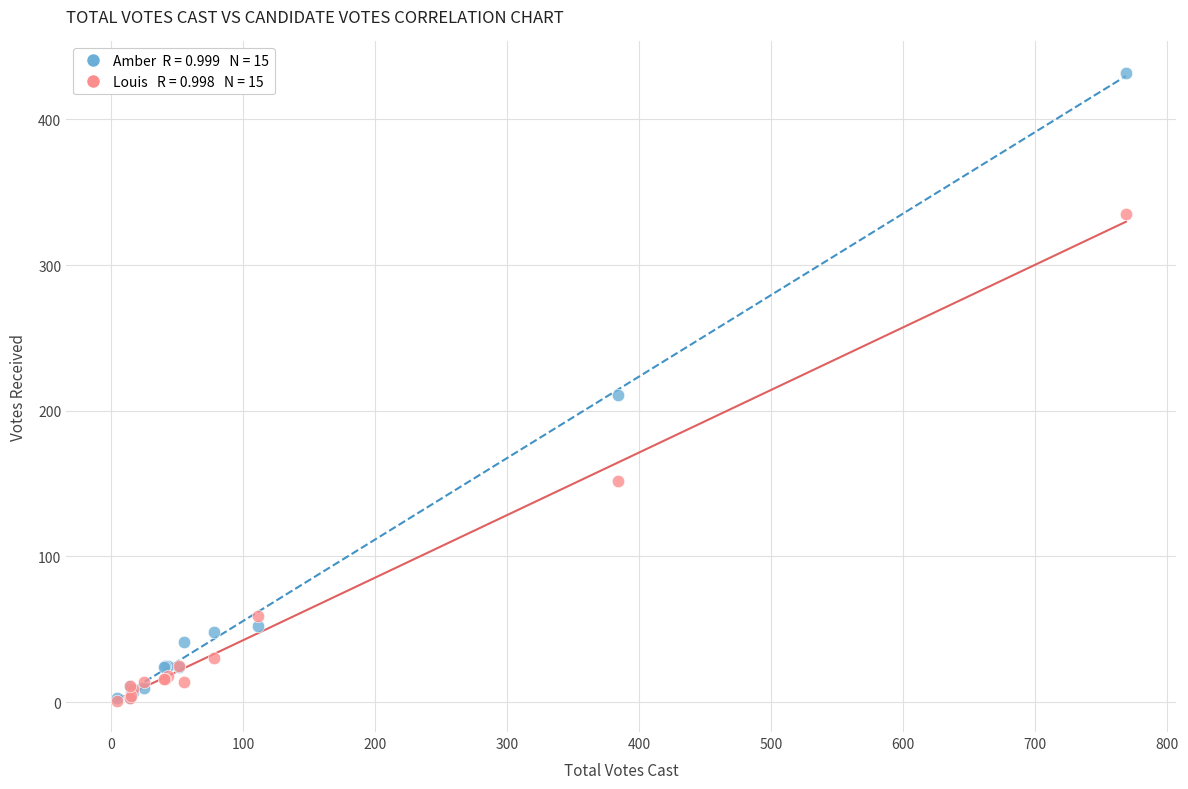

Across all series, what Y value is closest to 216?

211